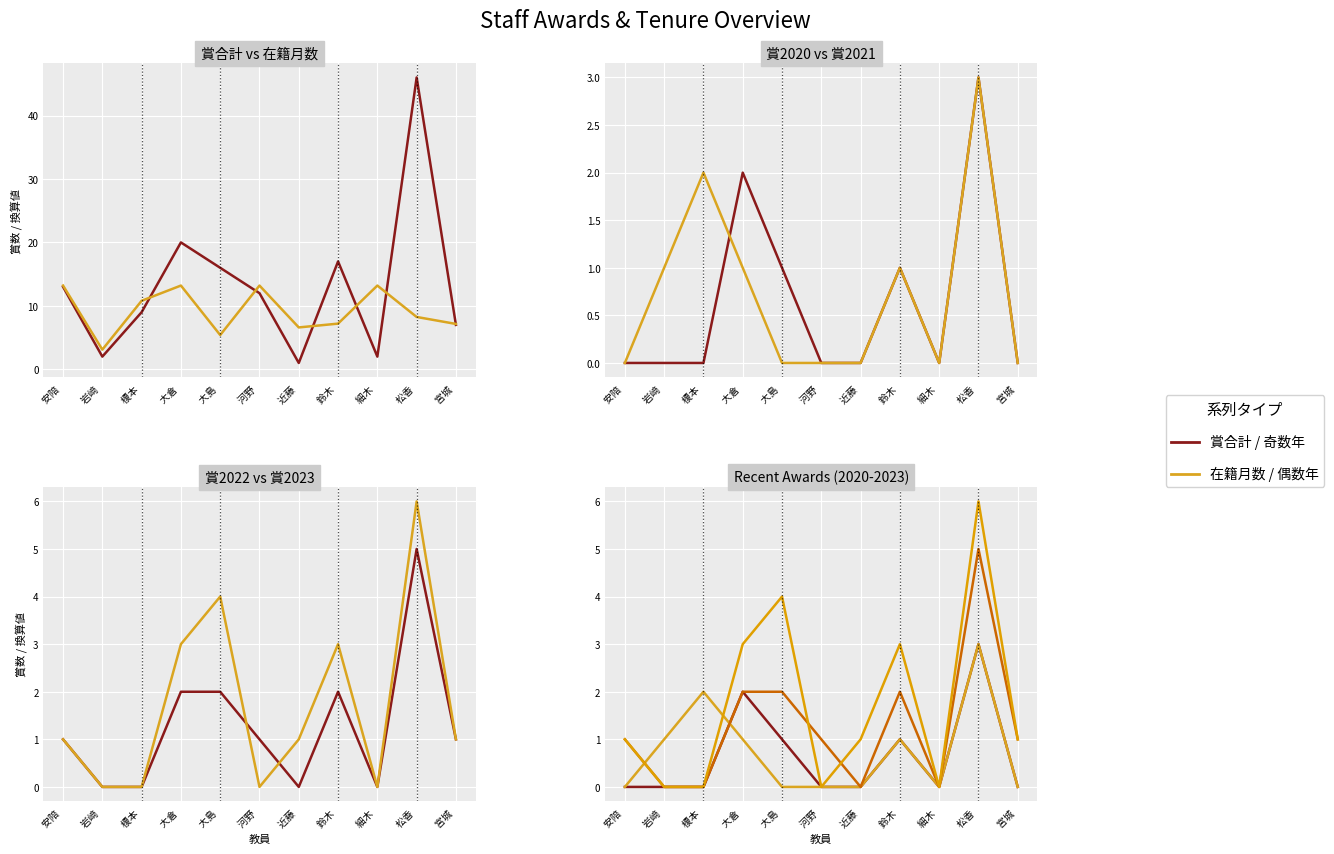

True or false: 賞2022 and 在籍月数 (/20) cross at least once.

False